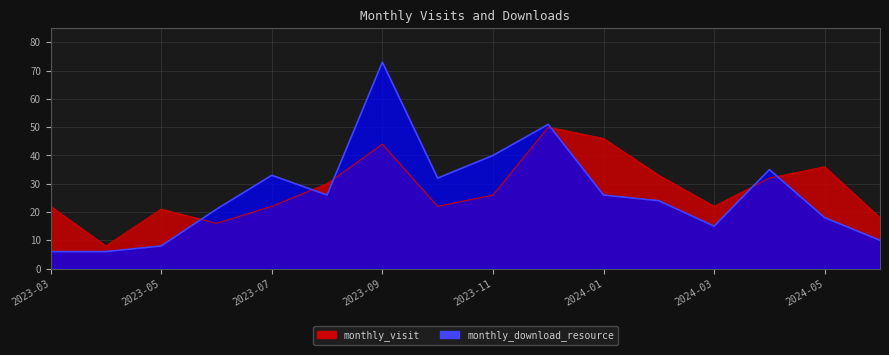

How many lines are shown in the chart?

2